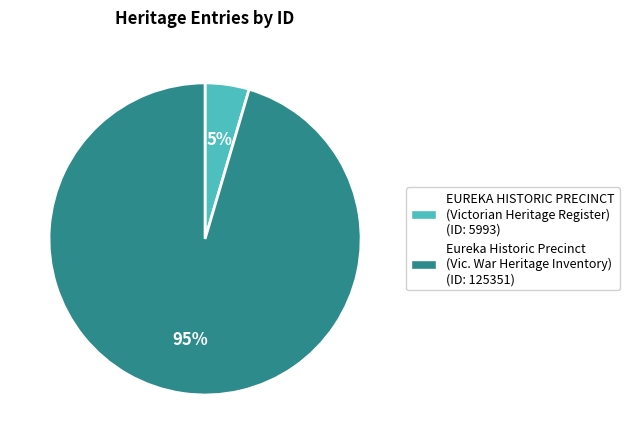

Combined, do Eureka Historic Precinct (Vic. War Heritage Inventory) (ID: 125351) and EUREKA HISTORIC PRECINCT (Victorian Heritage Register) (ID: 5993) account for over 50%?

Yes